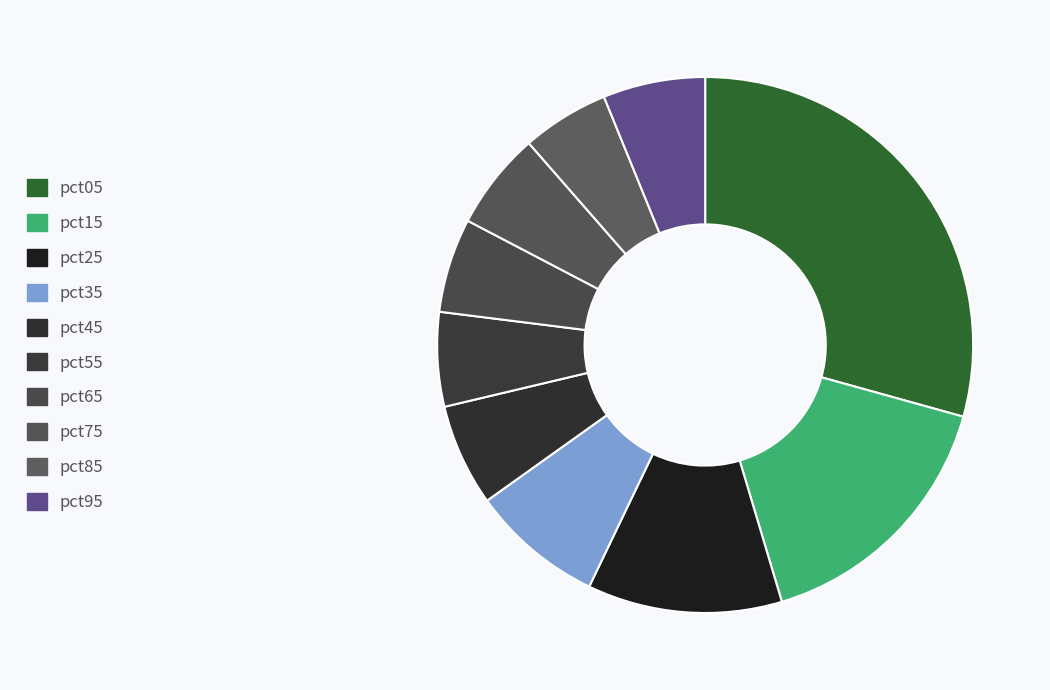

What is the ratio of the value at pct55 to the value at pct25?

0.5